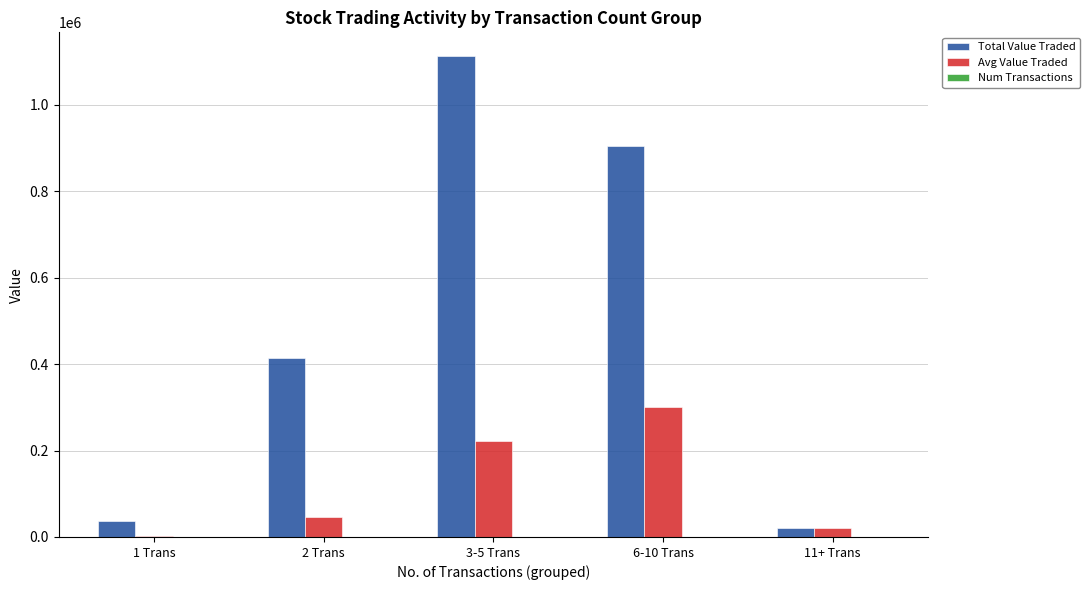

What is the sum of all Total Value Traded values?

2487009